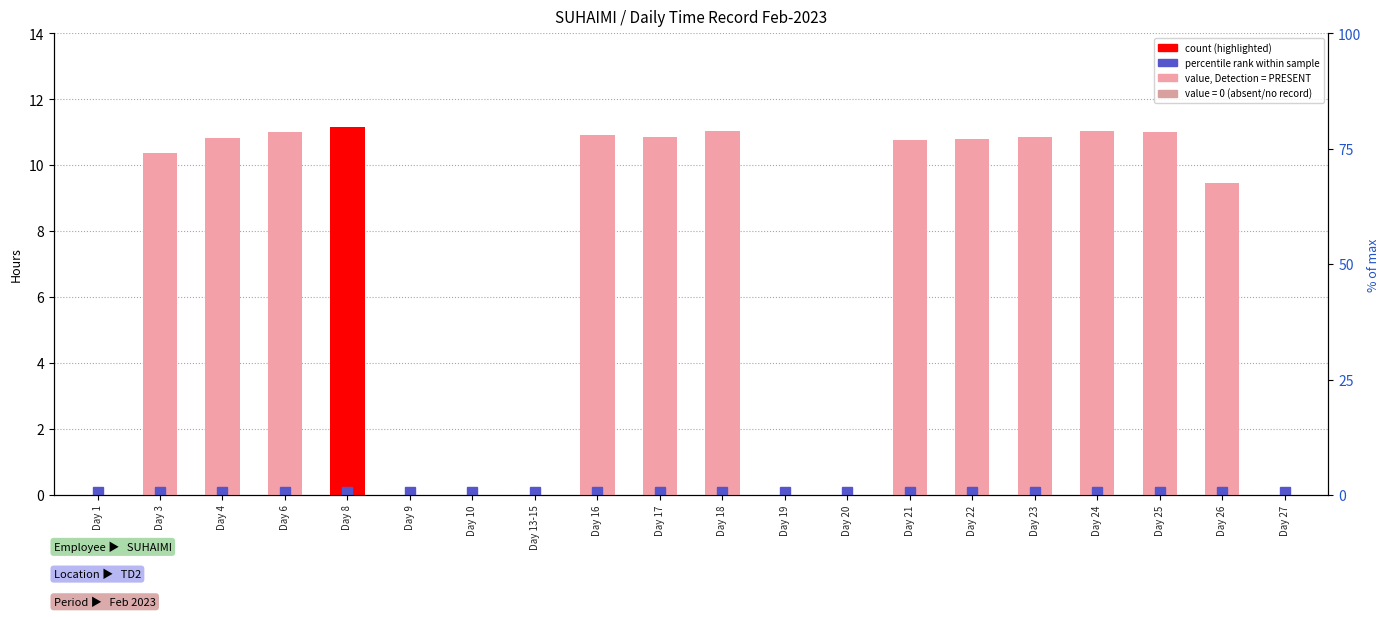

How many data points are less than 10?

8